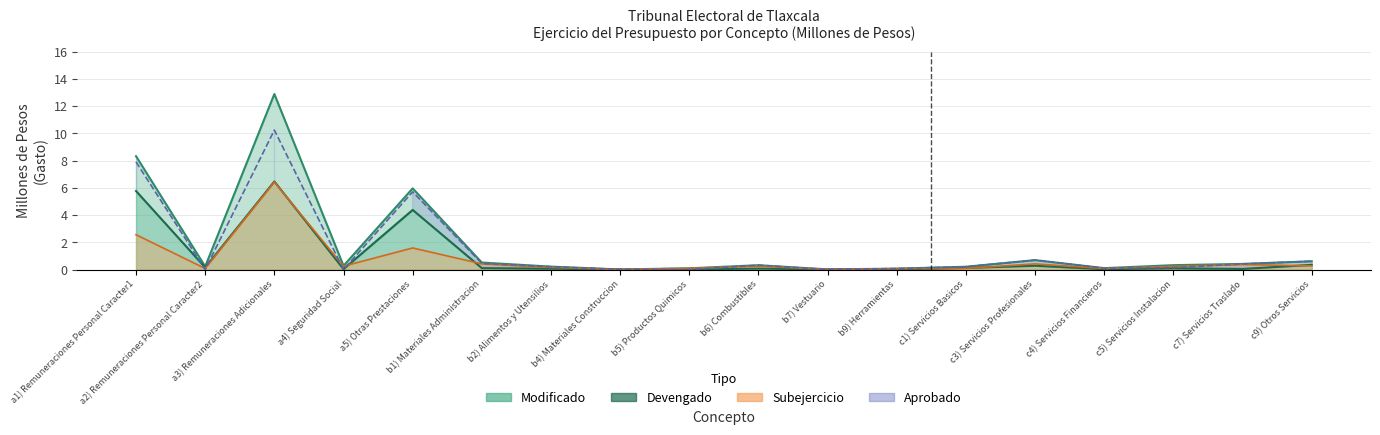

Where is the data nearest to the value 6?

a5) Otras Prestaciones